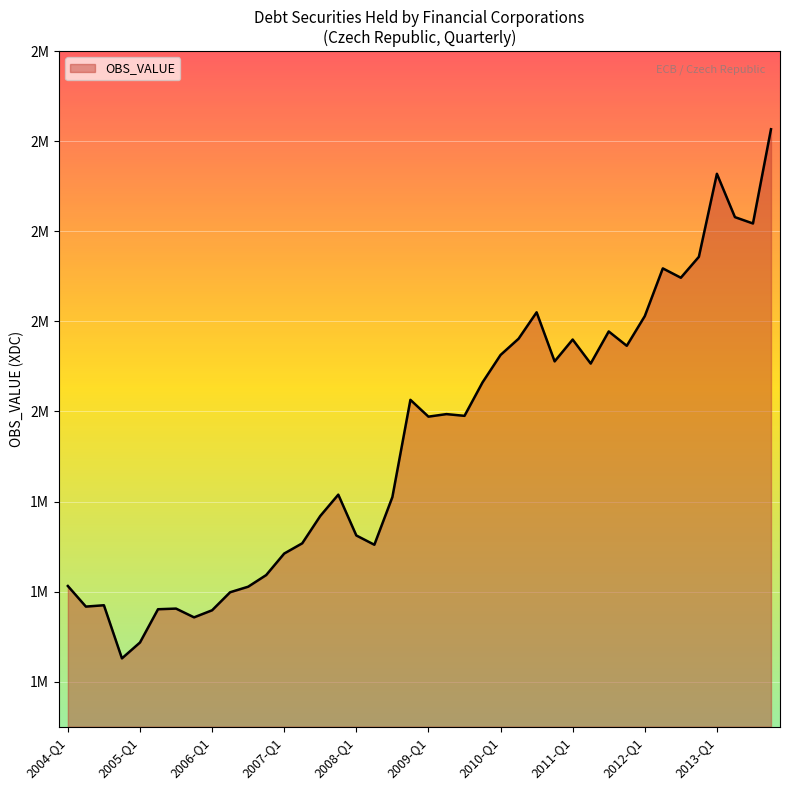

Does the chart display data point markers on the line(s)?

No